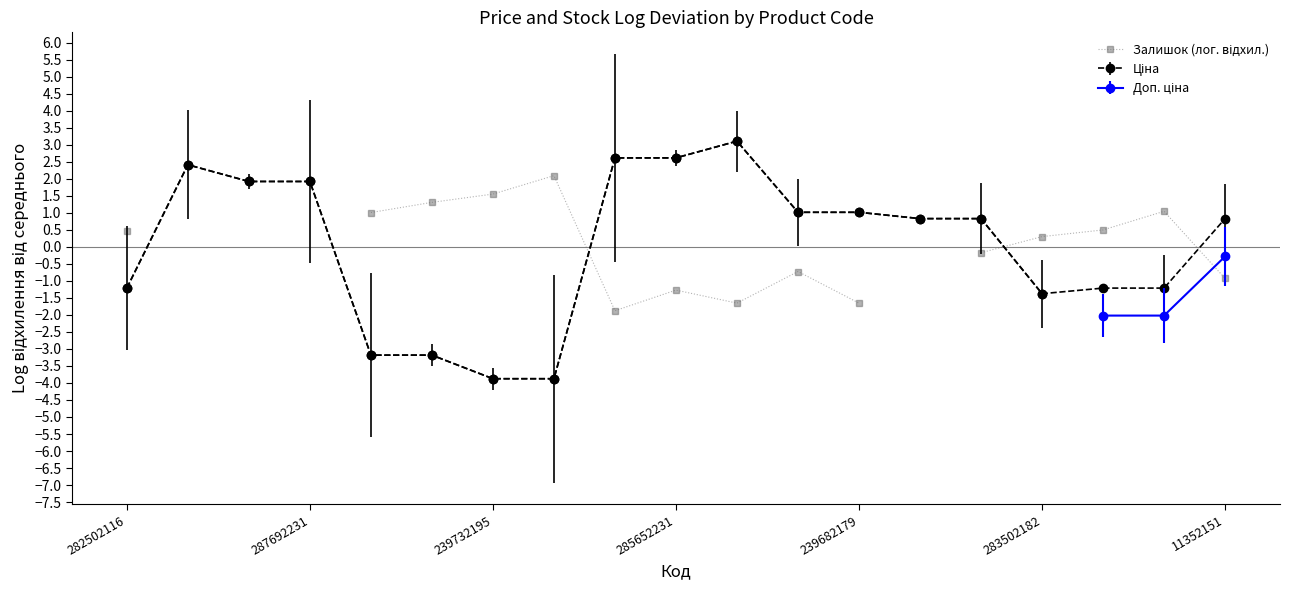

Where does the data first go above 0?

282502116